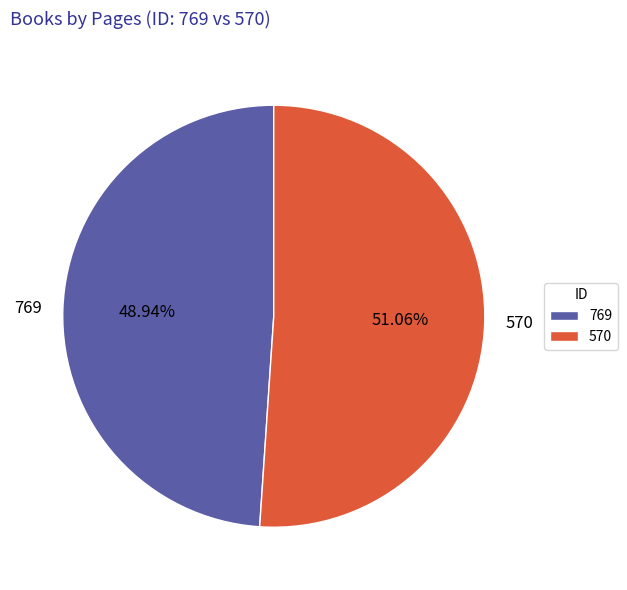

Which category has the biggest portion of the pie?

570